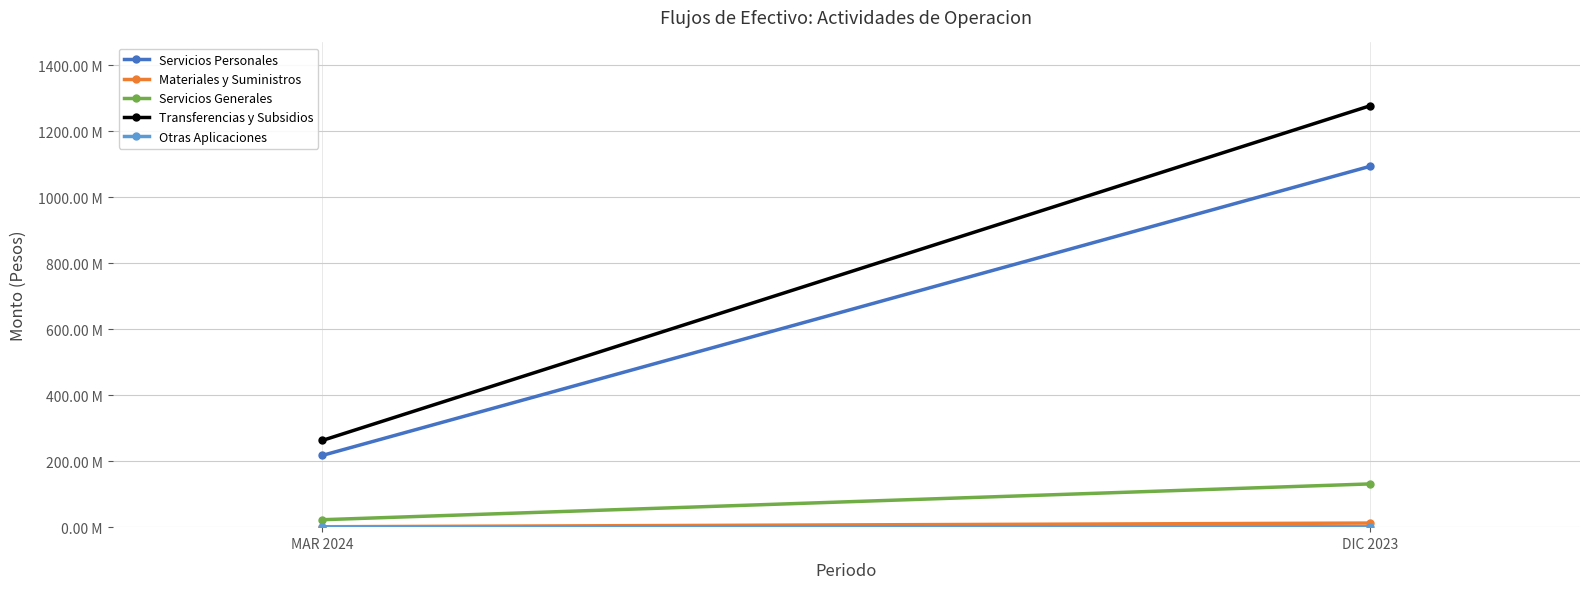

Rank the categories by Otras Aplicaciones value from highest to lowest.

DIC 2023, MAR 2024